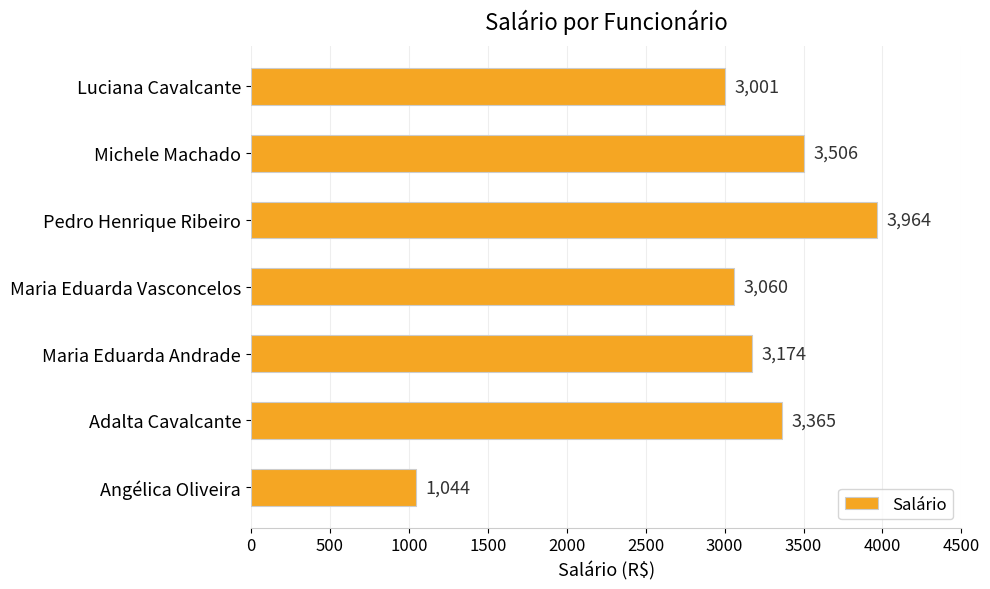

What is the difference between the second highest and minimum values?

2462